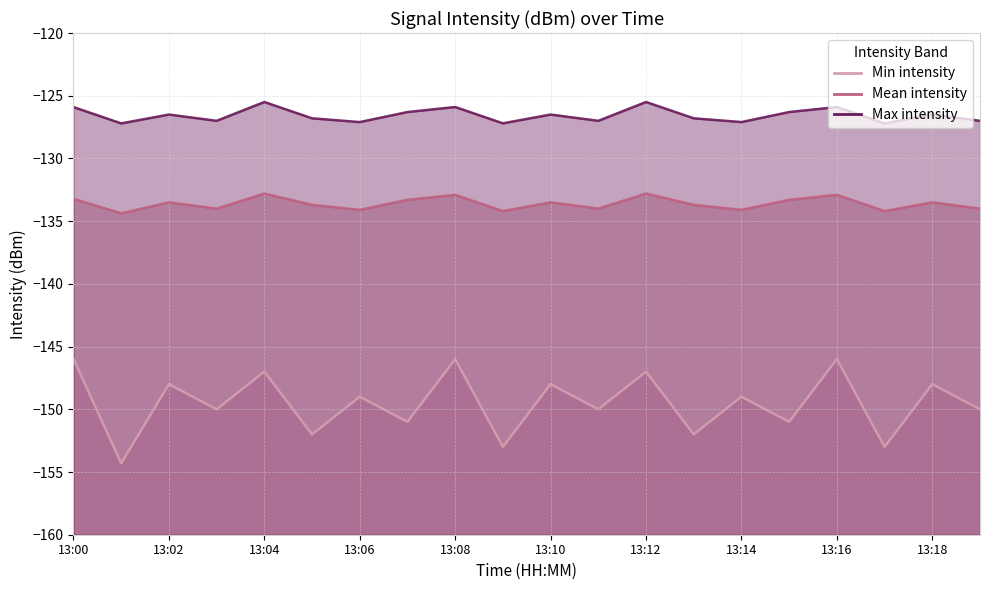

What are all the series names shown in the legend?

Min intensity, Mean intensity, Max intensity